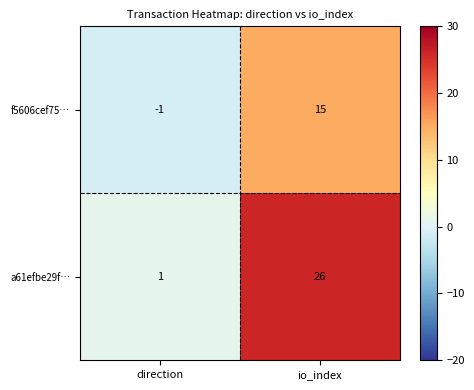

What is the average value of the f5606cef75… series?

7